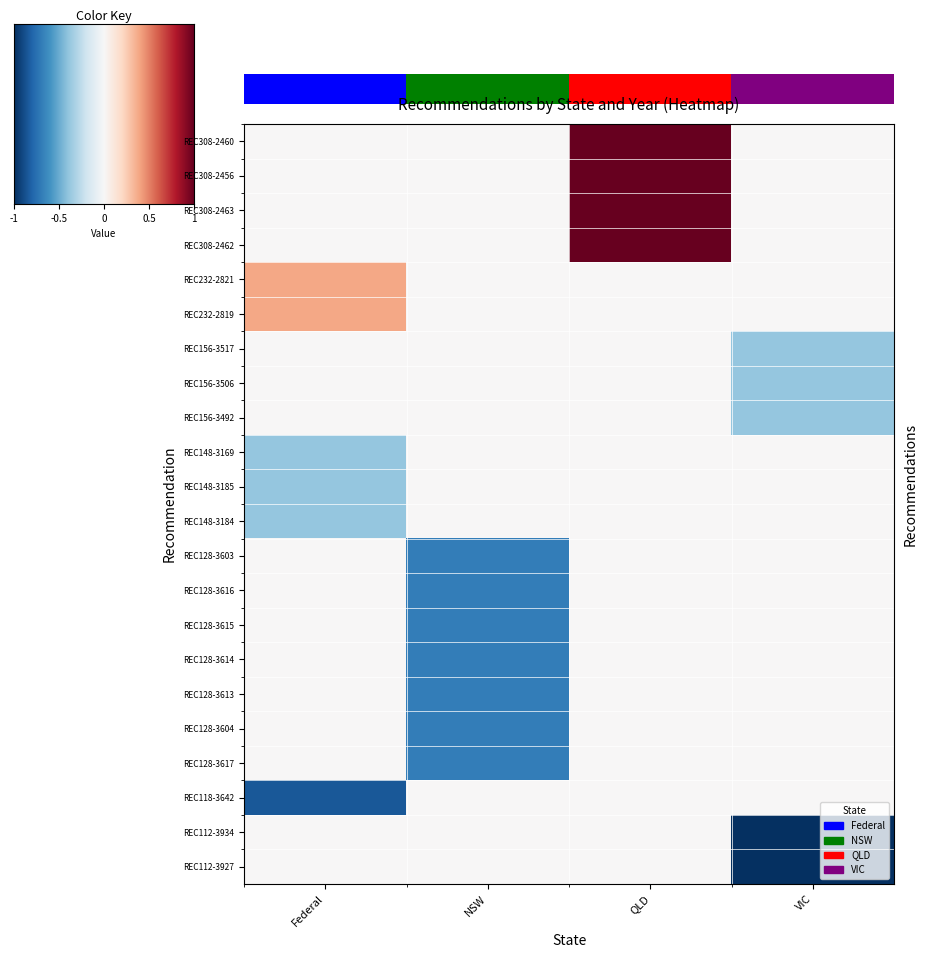

Reading left to right, transcribe all the data shown in this chart.

REC308-2460: Federal=0.0	NSW=0.0	QLD=1.0	VIC=0.0
REC308-2456: Federal=0.0	NSW=0.0	QLD=1.0	VIC=0.0
REC308-2463: Federal=0.0	NSW=0.0	QLD=1.0	VIC=0.0
REC308-2462: Federal=0.0	NSW=0.0	QLD=1.0	VIC=0.0
REC232-2821: Federal=0.4	NSW=0.0	QLD=0.0	VIC=0.0
REC232-2819: Federal=0.4	NSW=0.0	QLD=0.0	VIC=0.0
REC156-3517: Federal=0.0	NSW=0.0	QLD=0.0	VIC=-0.4
REC156-3506: Federal=0.0	NSW=0.0	QLD=0.0	VIC=-0.4
REC156-3492: Federal=0.0	NSW=0.0	QLD=0.0	VIC=-0.4
REC148-3169: Federal=-0.4	NSW=0.0	QLD=0.0	VIC=0.0
REC148-3185: Federal=-0.4	NSW=0.0	QLD=0.0	VIC=0.0
REC148-3184: Federal=-0.4	NSW=0.0	QLD=0.0	VIC=0.0
REC128-3603: Federal=0.0	NSW=-0.7	QLD=0.0	VIC=0.0
REC128-3616: Federal=0.0	NSW=-0.7	QLD=0.0	VIC=0.0
REC128-3615: Federal=0.0	NSW=-0.7	QLD=0.0	VIC=0.0
REC128-3614: Federal=0.0	NSW=-0.7	QLD=0.0	VIC=0.0
REC128-3613: Federal=0.0	NSW=-0.7	QLD=0.0	VIC=0.0
REC128-3604: Federal=0.0	NSW=-0.7	QLD=0.0	VIC=0.0
REC128-3617: Federal=0.0	NSW=-0.7	QLD=0.0	VIC=0.0
REC118-3642: Federal=-0.8	NSW=0.0	QLD=0.0	VIC=0.0
REC112-3934: Federal=0.0	NSW=0.0	QLD=0.0	VIC=-1.0
REC112-3927: Federal=0.0	NSW=0.0	QLD=0.0	VIC=-1.0